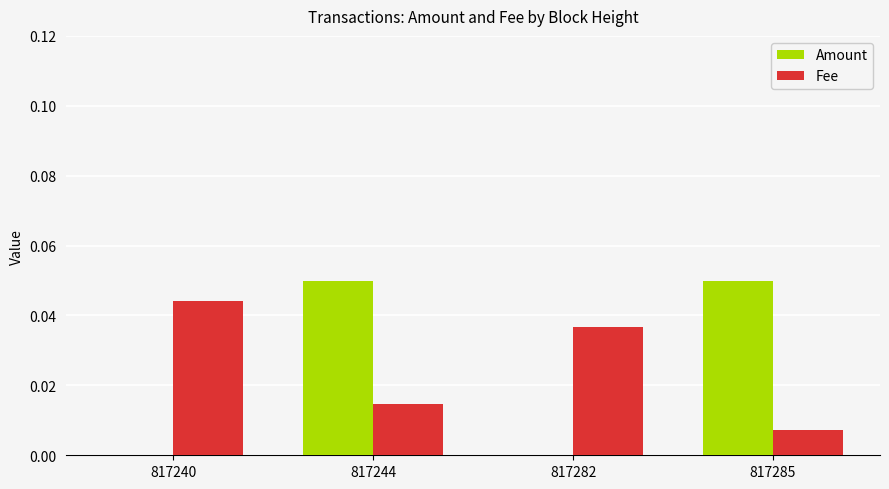

Is it true that Fee equals 0.0 at 817240?

True